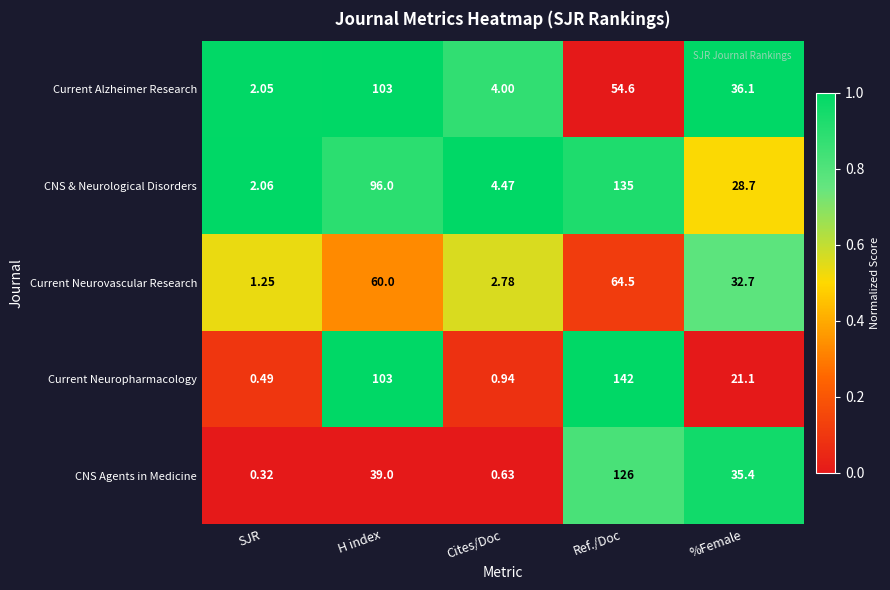

Which category has the lowest value across all series?

SJR